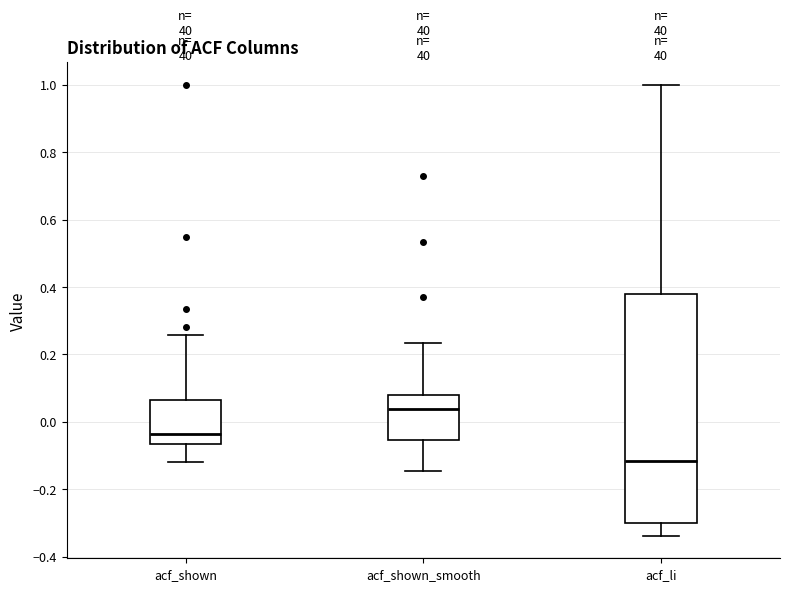

Reading left to right, read every box against the y-axis: the position of its median line, the range the box covers, and the ends of its whiskers. The values are not printed on the chart, so give them approximately, as read against the axis.

acf_shown: median -0.04, box -0.06 to 0.06, whiskers -0.12 to 0.26
acf_shown_smooth: median 0.04, box -0.06 to 0.08, whiskers -0.14 to 0.24
acf_li: median -0.12, box -0.30 to 0.38, whiskers -0.34 to 1.00